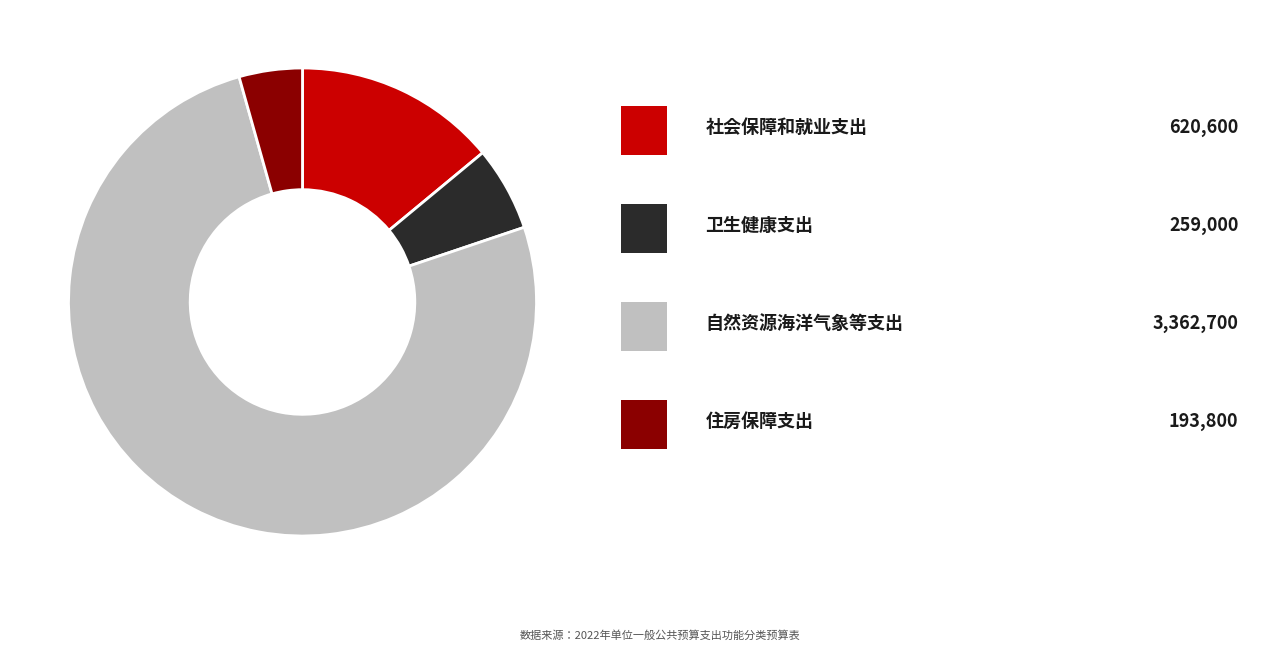

Is there any slice that represents more than half of the pie?

Yes